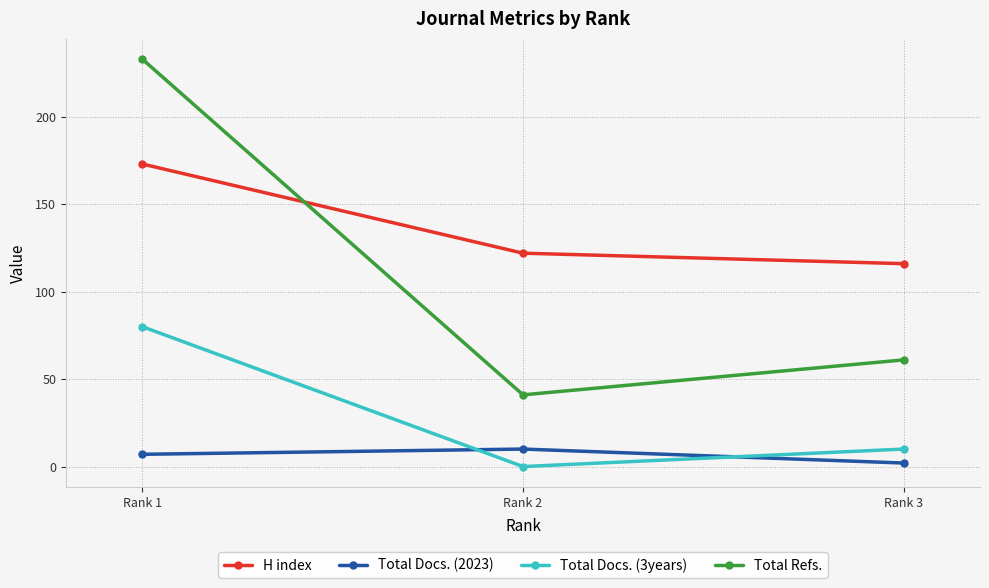

What is the average value of the Total Refs. series?

112